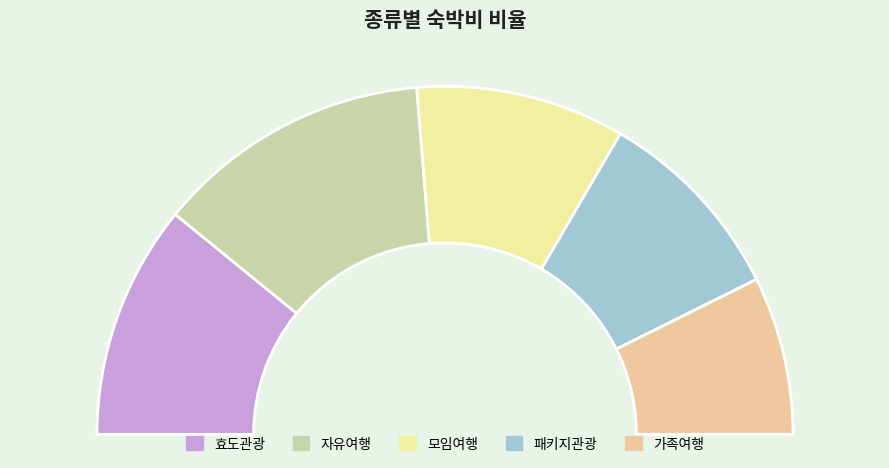

What percentage do 자유여행 and 패키지관광 together represent?

44.1%